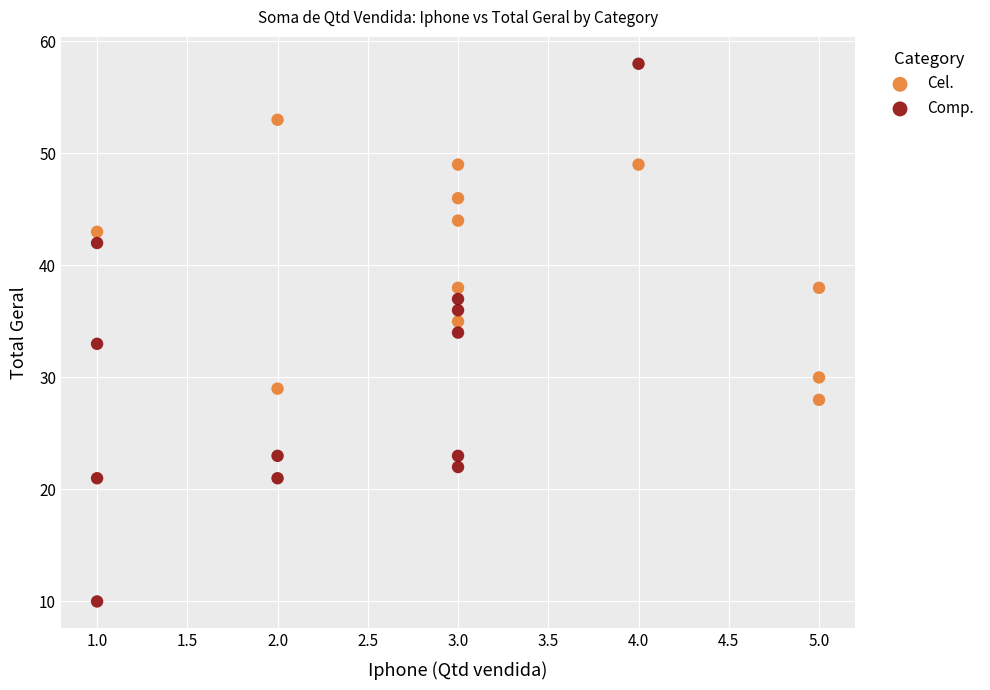

Which series reaches the minimum Y coordinate?

Comp.